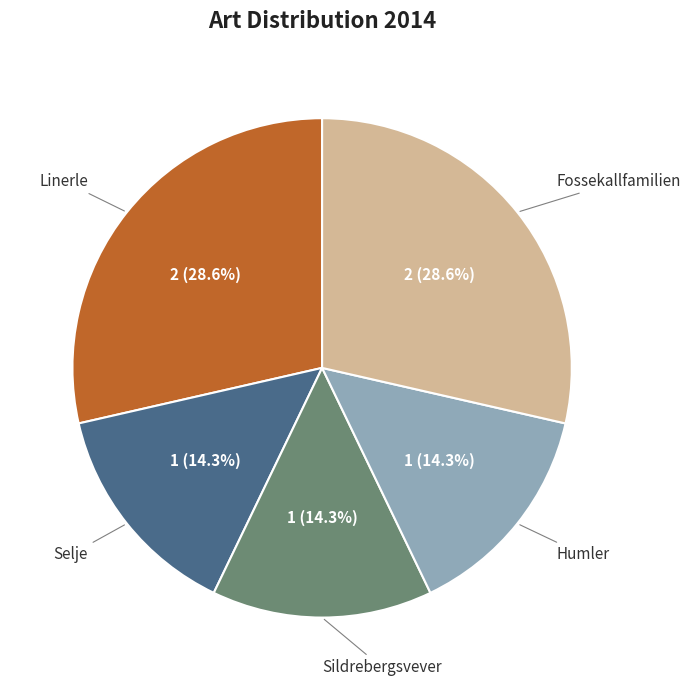

Is there a majority slice in this chart?

No